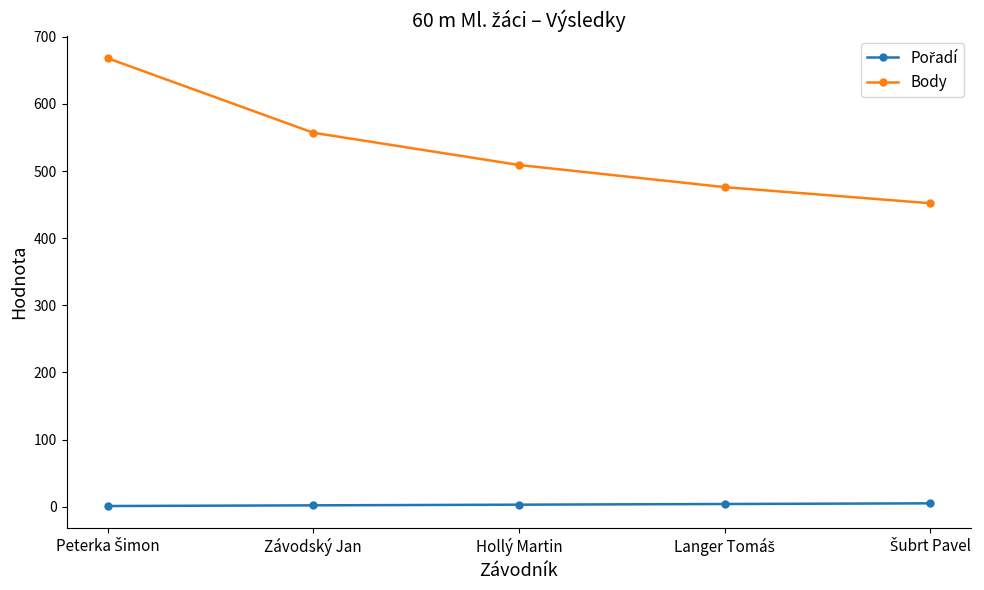

What is the maximum value shown in the chart?

668